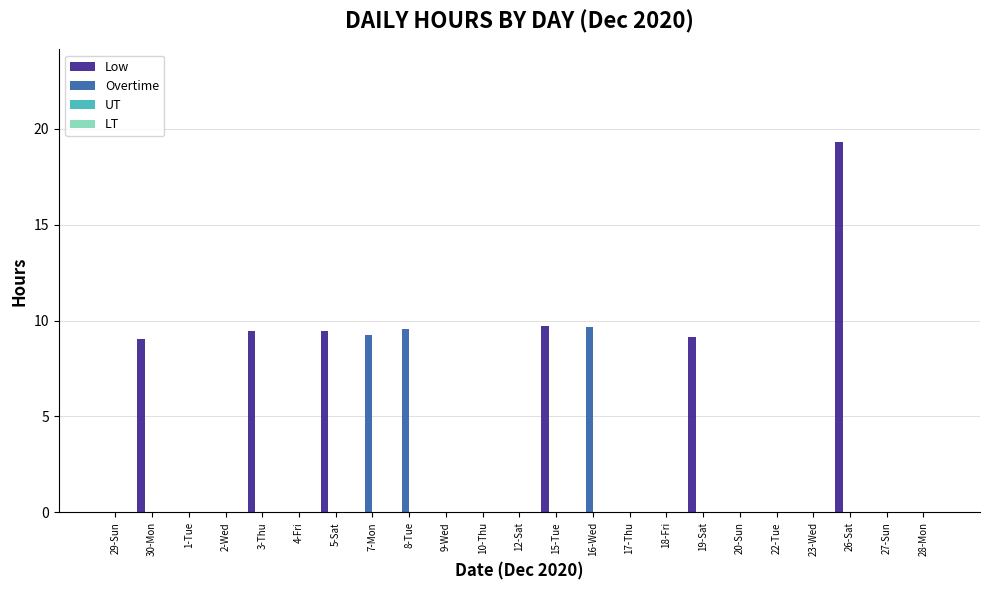

Between 3-Thu and 22-Tue, which series saw the biggest shift?

Low